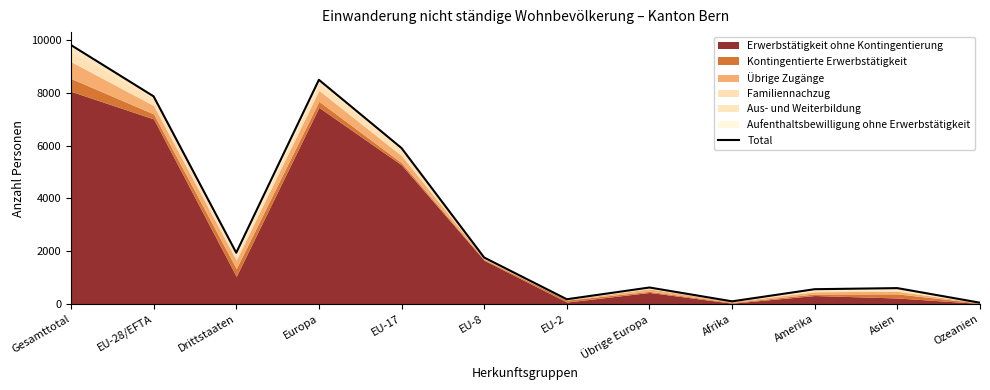

What is the average value?

3160